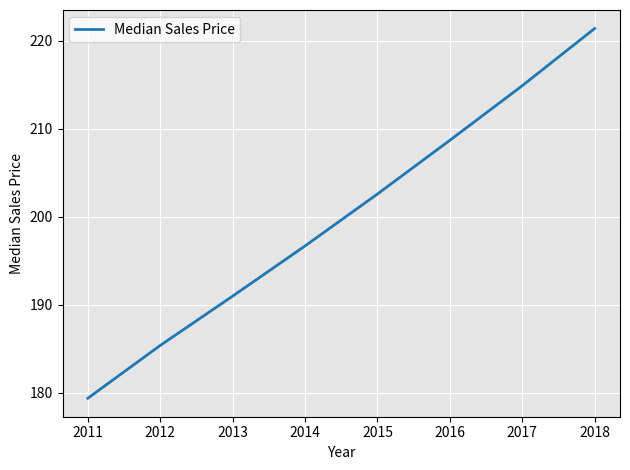

What is the change in value from 2016 to 2017?

+6.2